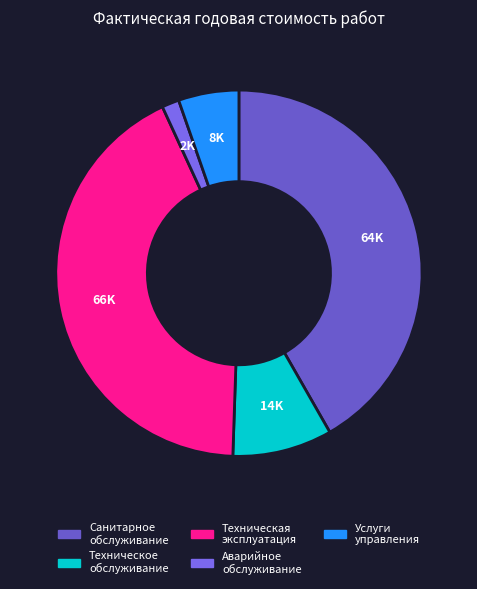

Is there any slice that represents more than half of the pie?

No